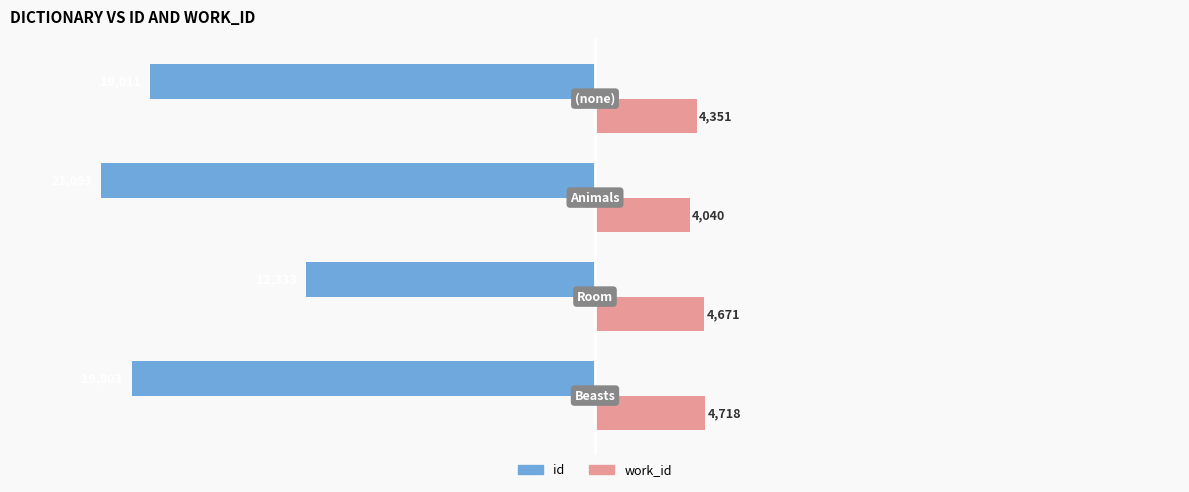

How many data points does each series have?

4